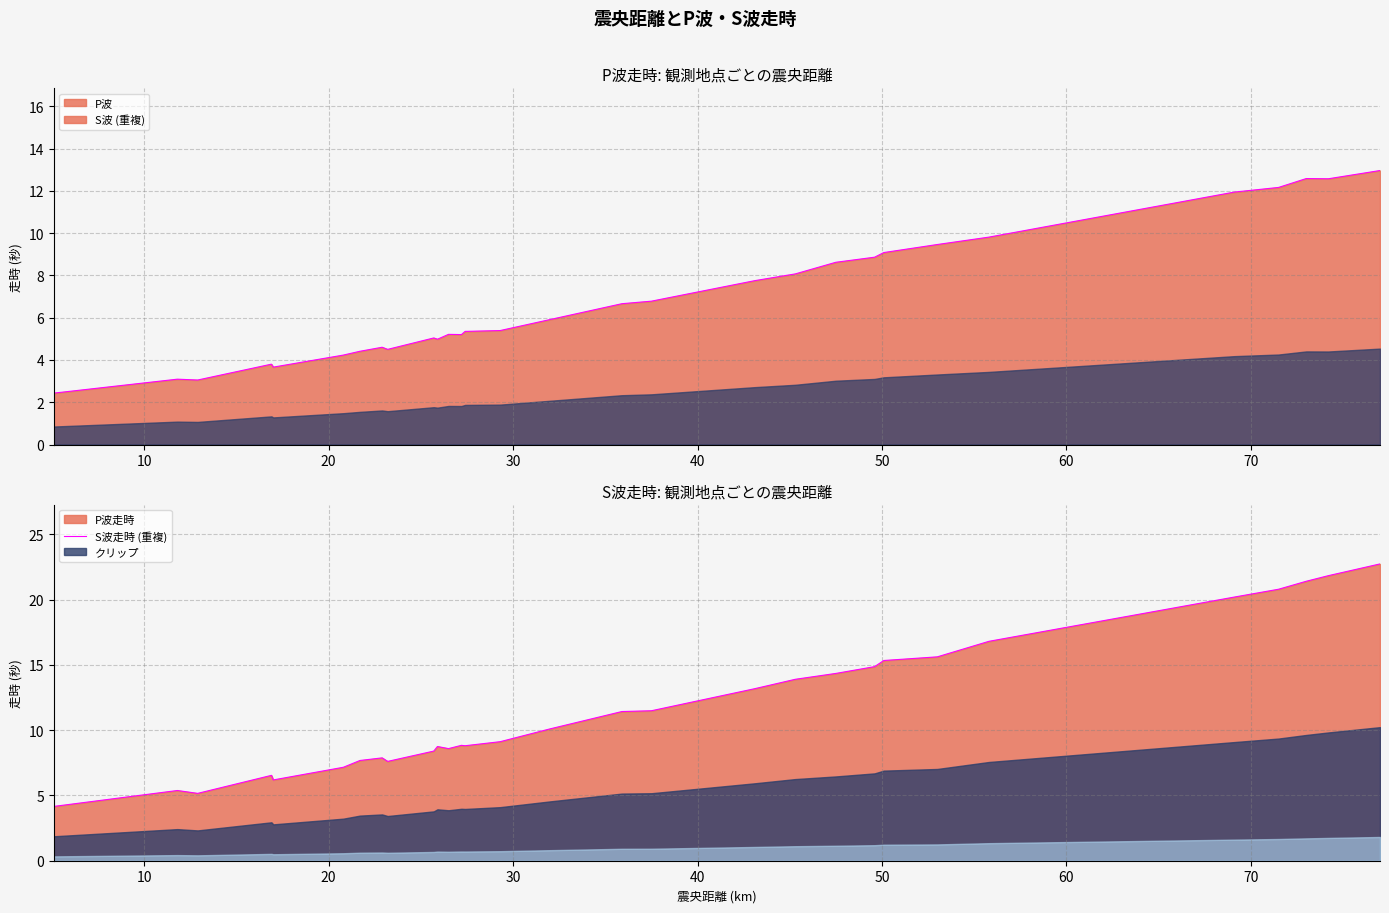

True or false: S波 and P波 intersect in this chart.

False